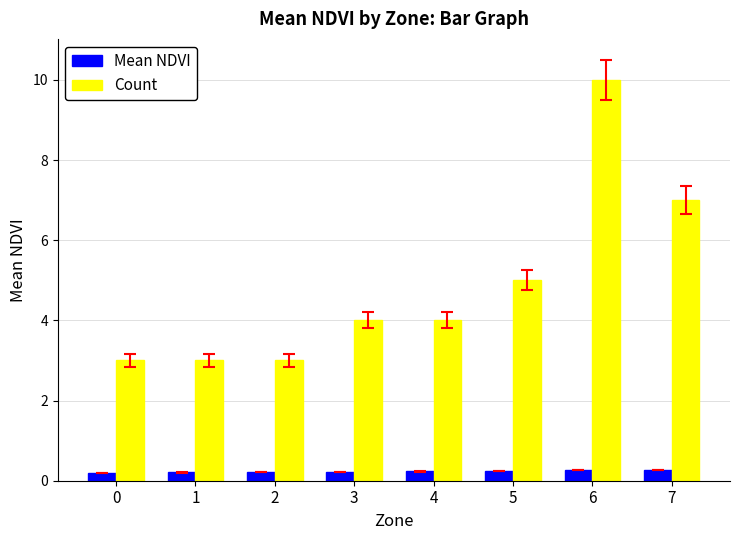

At which label does Count reach its peak?

6